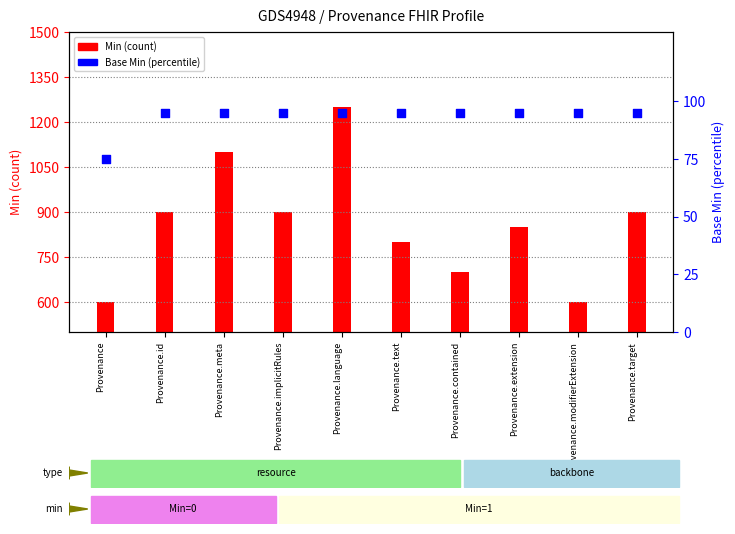

Which series contains the lowest Y value?

Base Min (percentile)